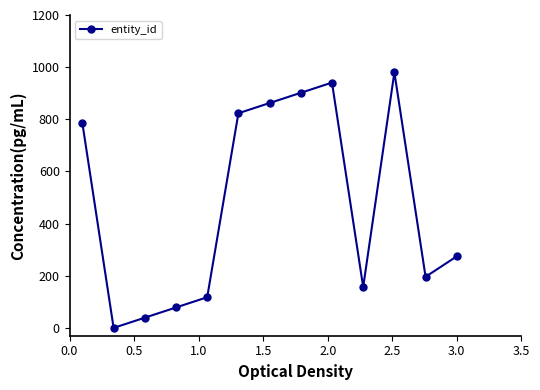

What is the value of the 10th point from the left?

156.8